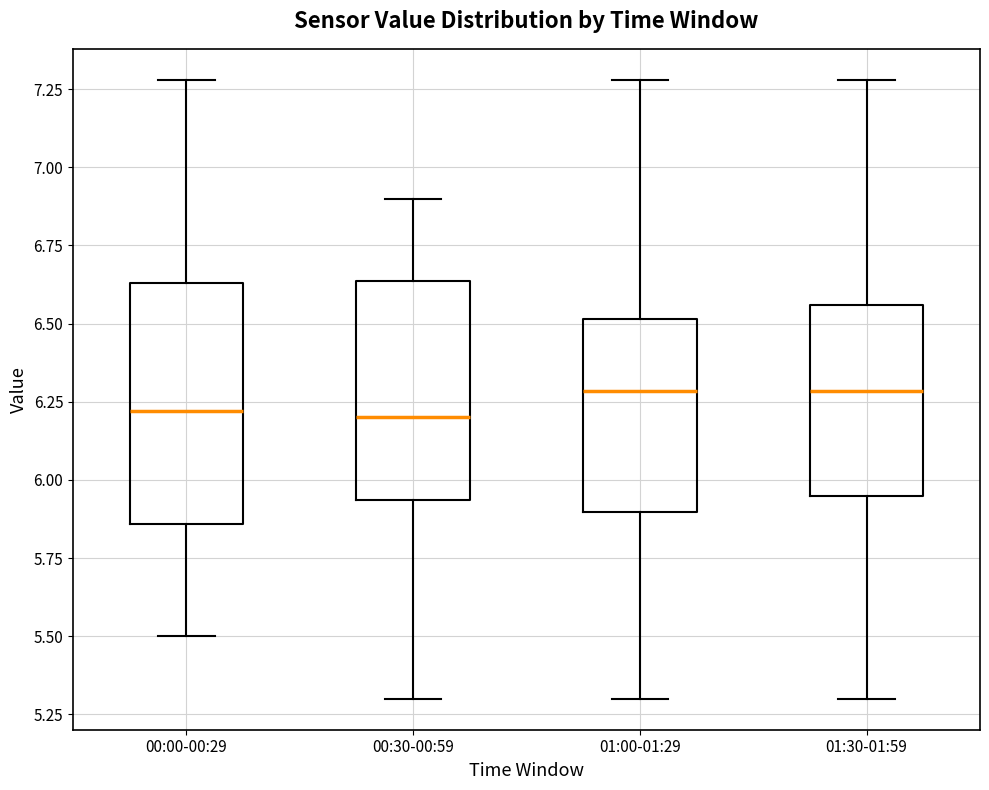

Reading left to right, read every box against the y-axis: the position of its median line, the range the box covers, and the ends of its whiskers. The values are not printed on the chart, so give them approximately, as read against the axis.

00:00-00:29: median 6.20, box 5.85 to 6.65, whiskers 5.50 to 7.30
00:30-00:59: median 6.20, box 5.95 to 6.65, whiskers 5.30 to 6.90
01:00-01:29: median 6.30, box 5.90 to 6.50, whiskers 5.30 to 7.30
01:30-01:59: median 6.30, box 5.95 to 6.55, whiskers 5.30 to 7.30